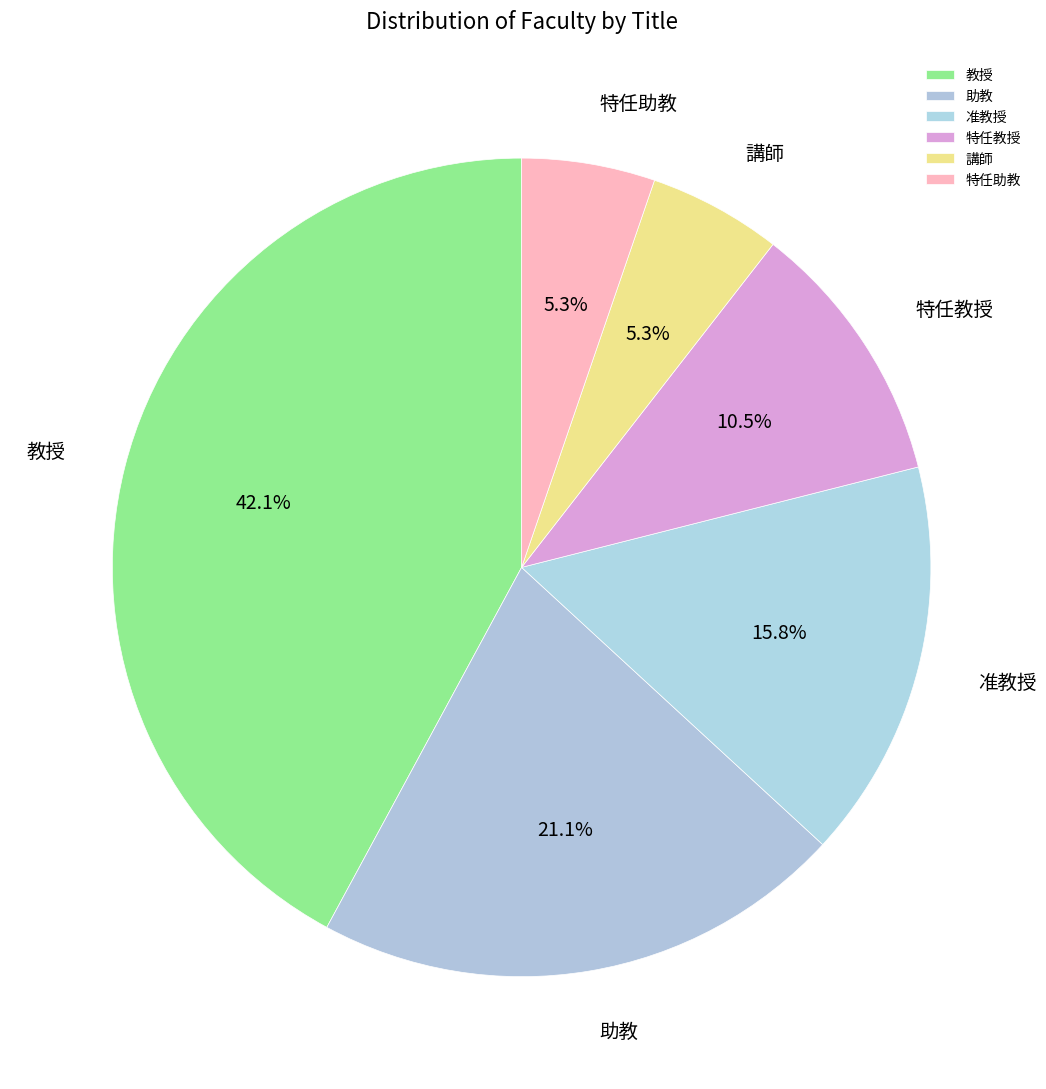

To the nearest percent, what is the combined percentage of 准教授 and 特任教授?

26%